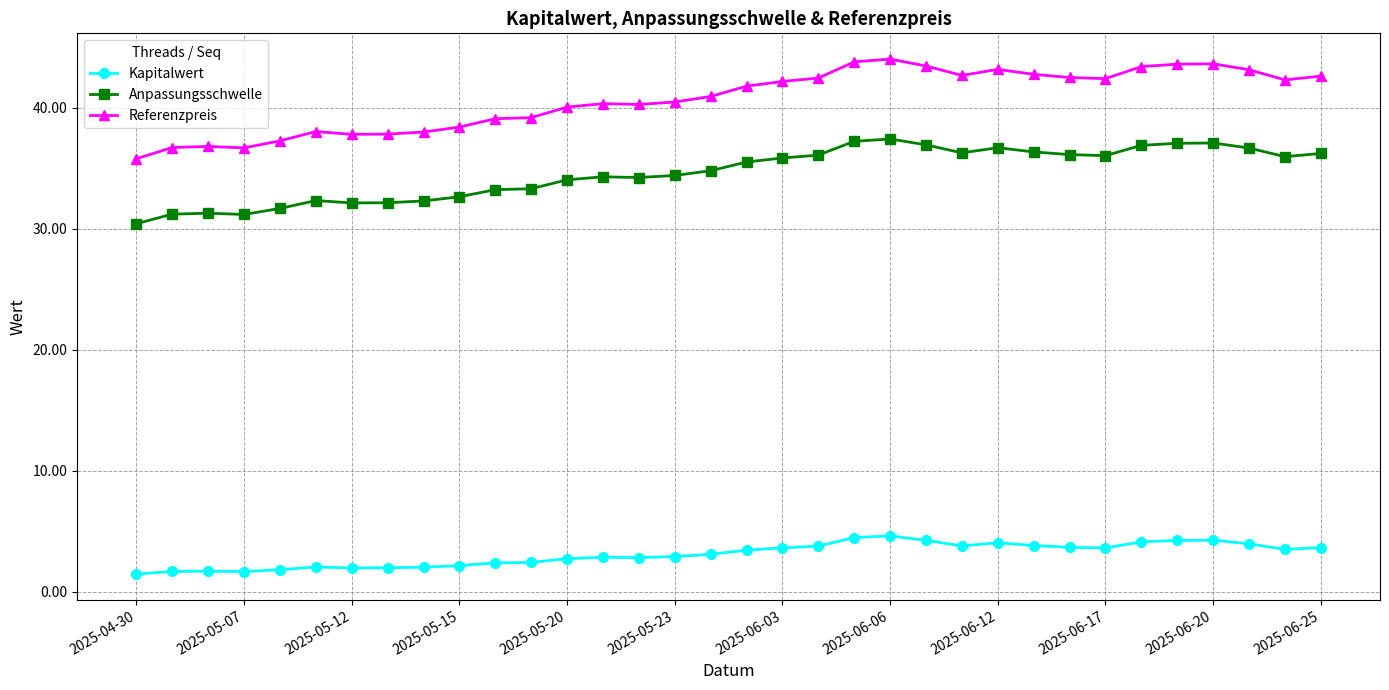

How many lines are shown in the chart?

3